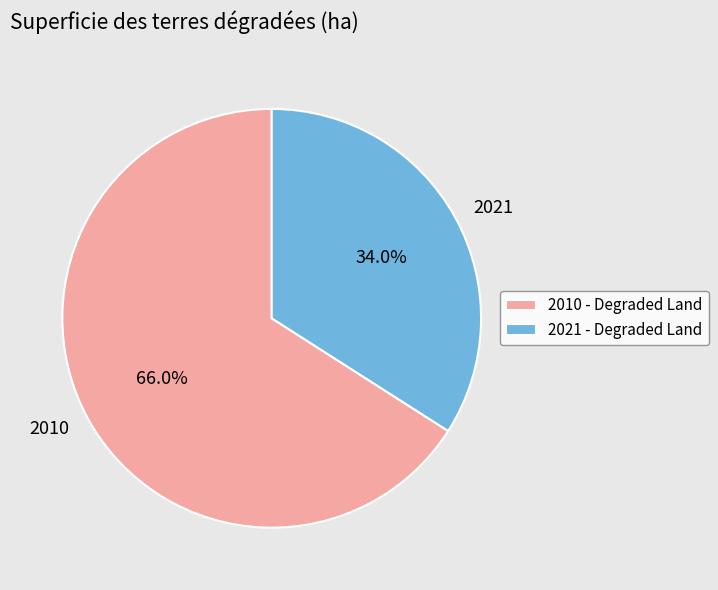

Does any single category account for the majority?

Yes